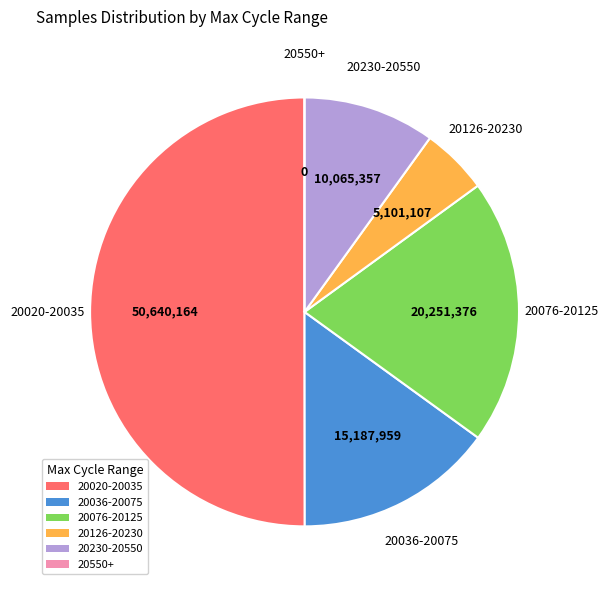

Is the sum of 20076-20125 and 20020-20035 greater than half?

Yes